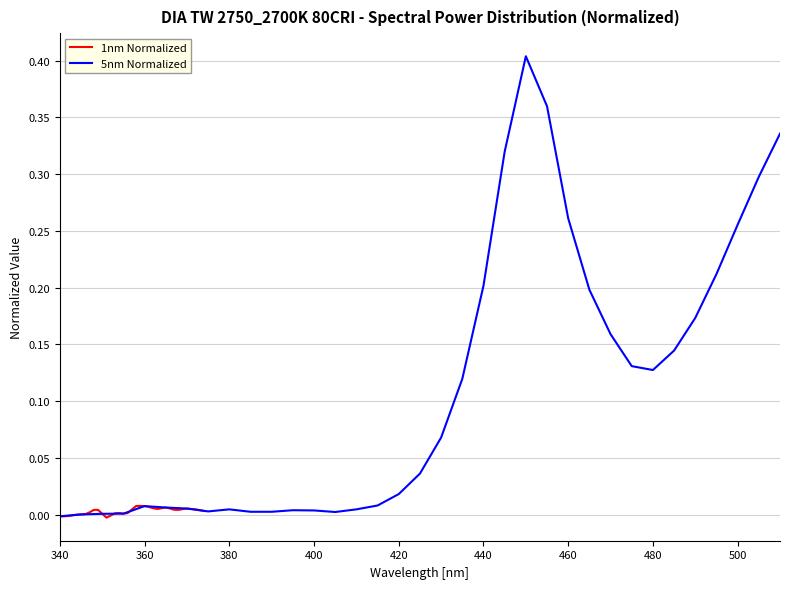

After their last crossing, which series has the higher values: 5nm Normalized or 1nm Normalized?

5nm Normalized